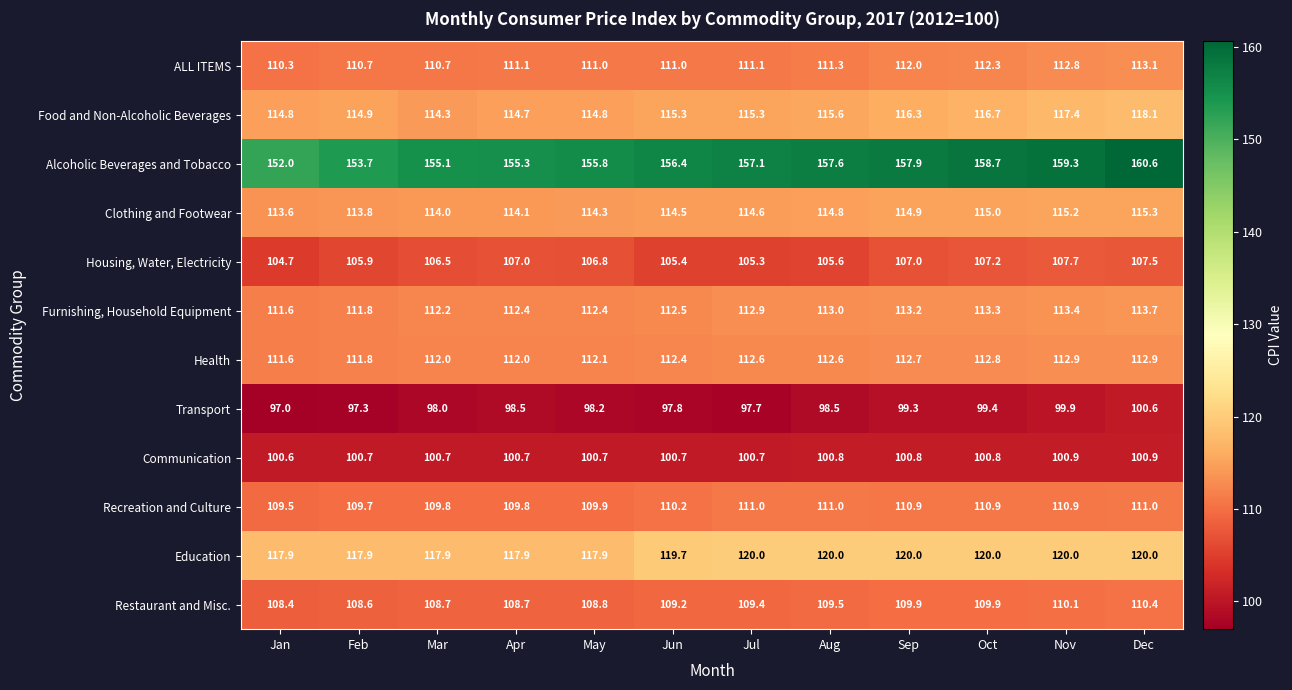

The value of ALL ITEMS at Mar is 193.9. True or false?

False